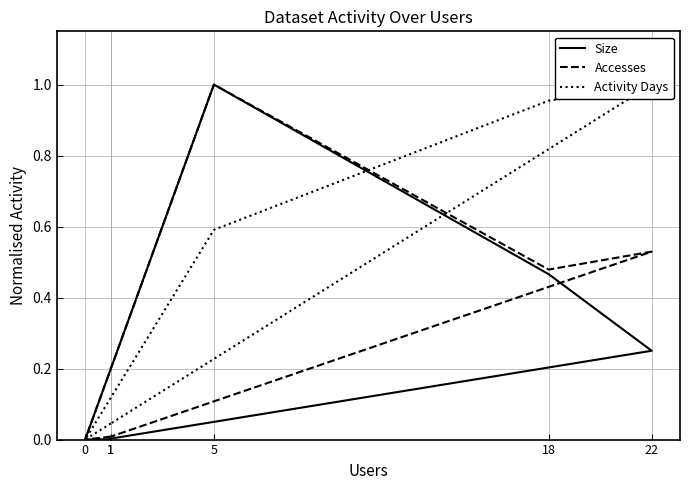

After their last crossing, which series has the higher values: Accesses or Activity Days?

Activity Days